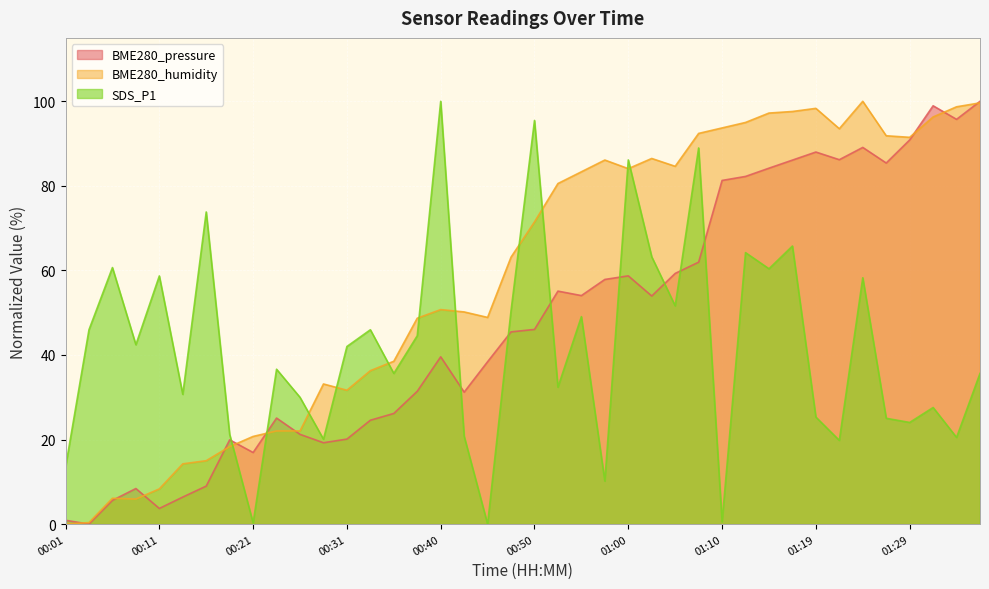

What is the difference between the highest and lowest values at 00:55?

34.3